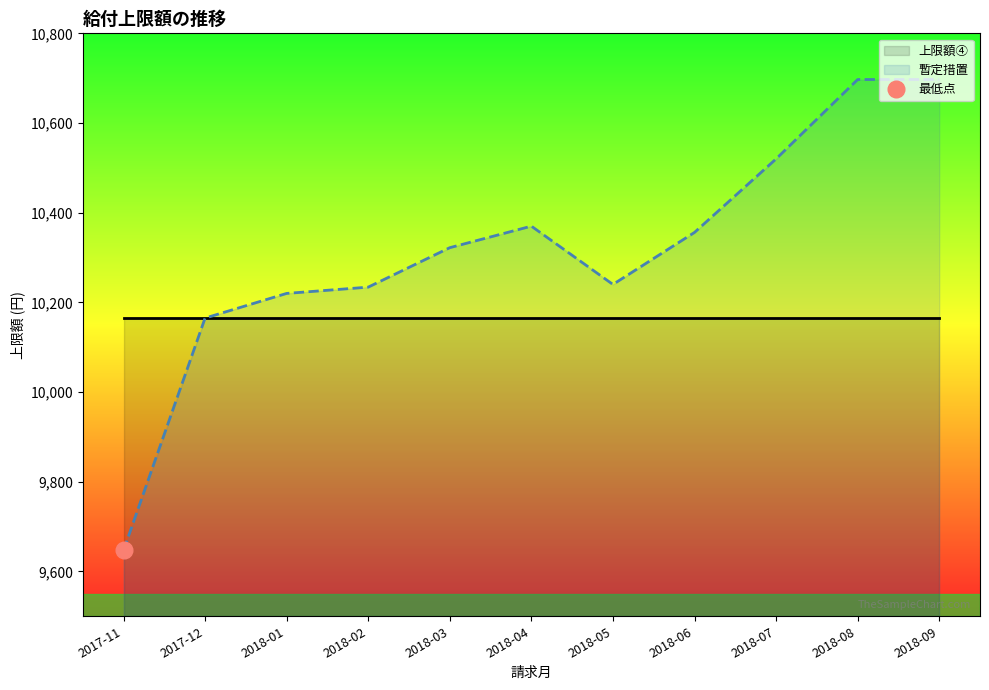

What position from the right is 2018-02?

8